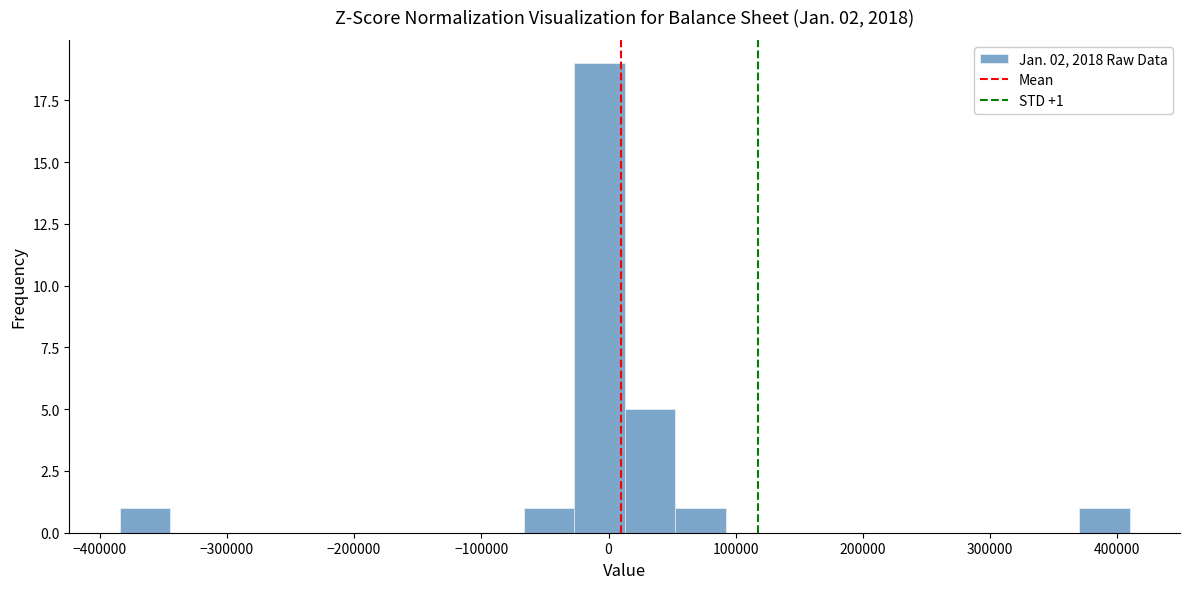

Read against the x-axis, roughly where is the centre of the tallest bar?

-10000